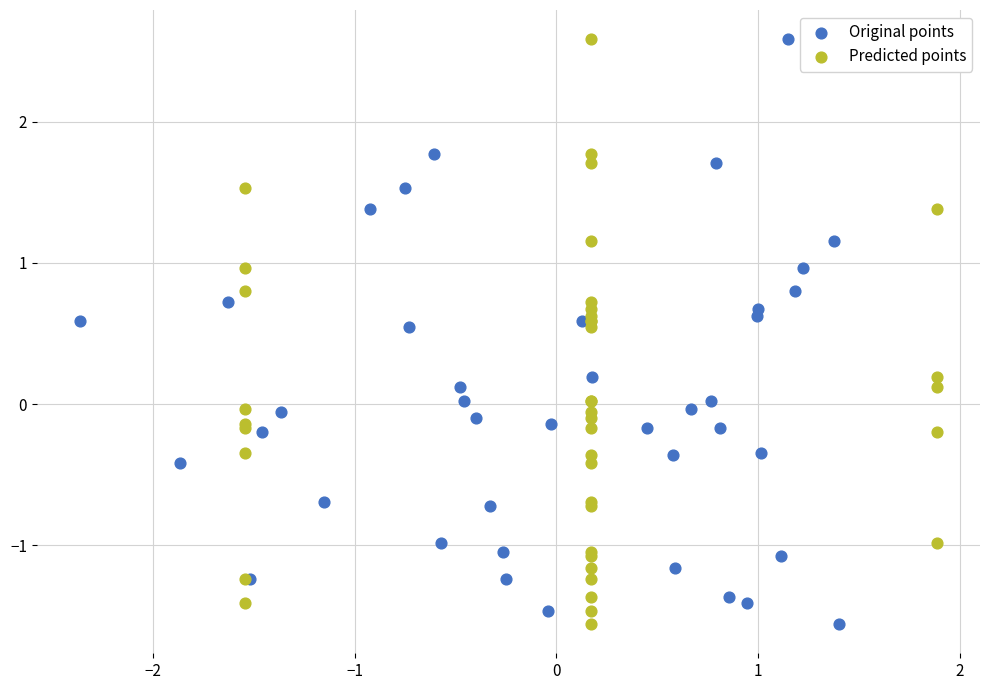

What are all the series names shown in the legend?

Original points, Predicted points